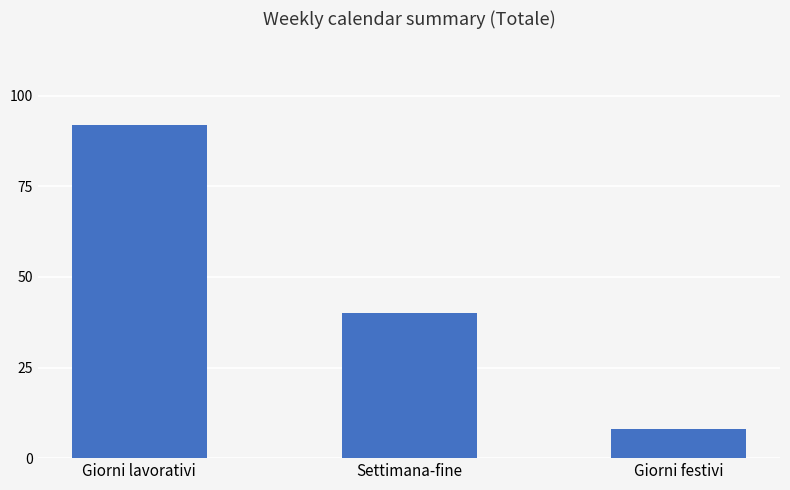

How many bars are there in total?

3